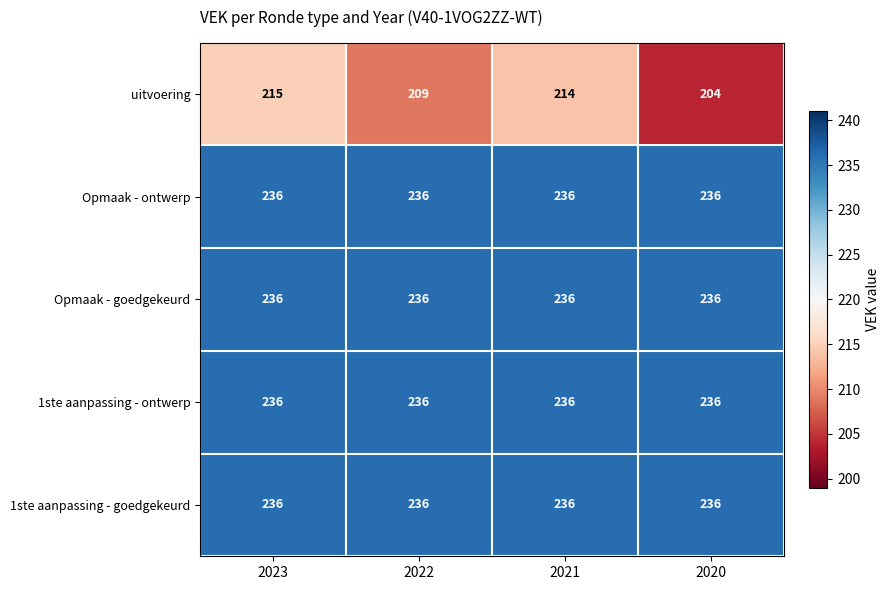

Reading right to left, extract all data points from this chart.

uitvoering: 204	214	209	215
Opmaak - ontwerp: 236	236	236	236
Opmaak - goedgekeurd: 236	236	236	236
1ste aanpassing - ontwerp: 236	236	236	236
1ste aanpassing - goedgekeurd: 236	236	236	236